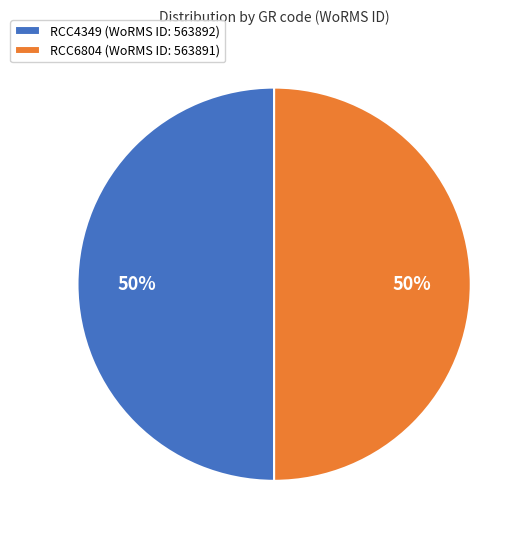

To the nearest percent, what portion does RCC4349 represent?

50%